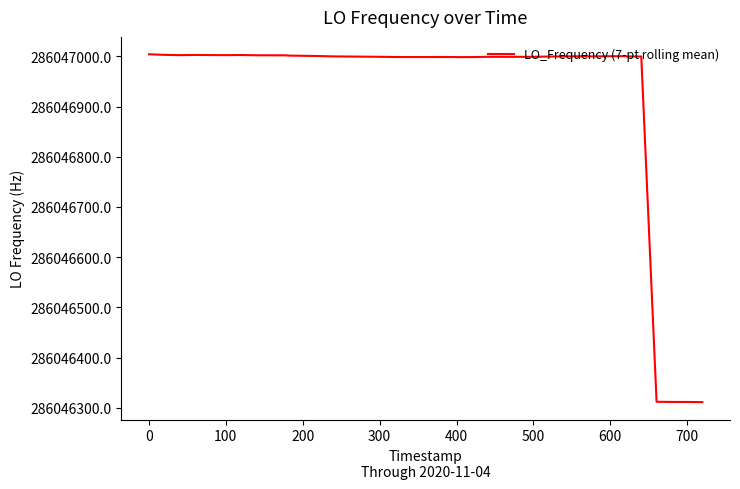

What is the minimum value shown in the chart?

286046311.1